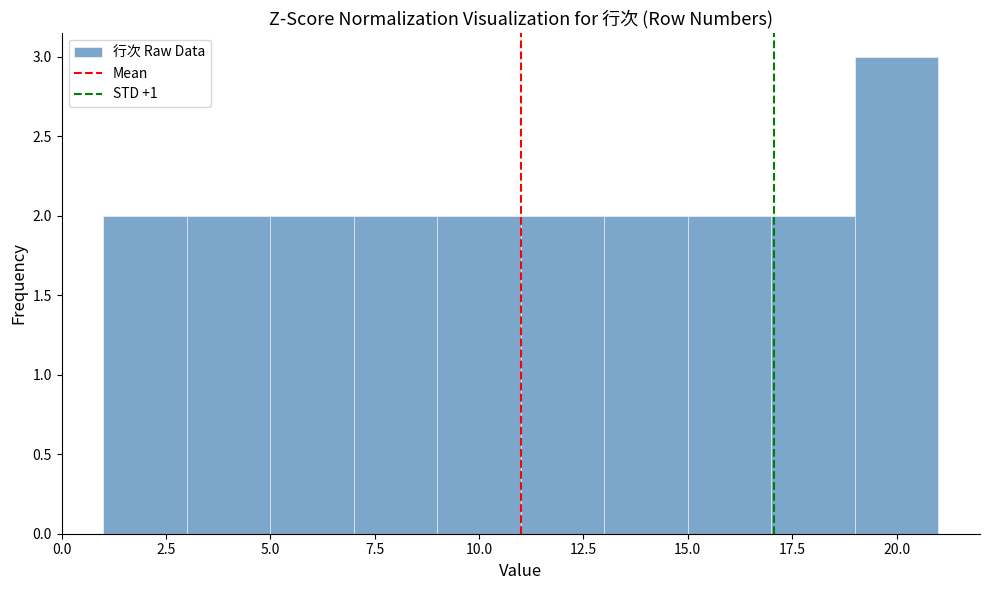

Which range on the x-axis has the tallest bar?

19 to 21